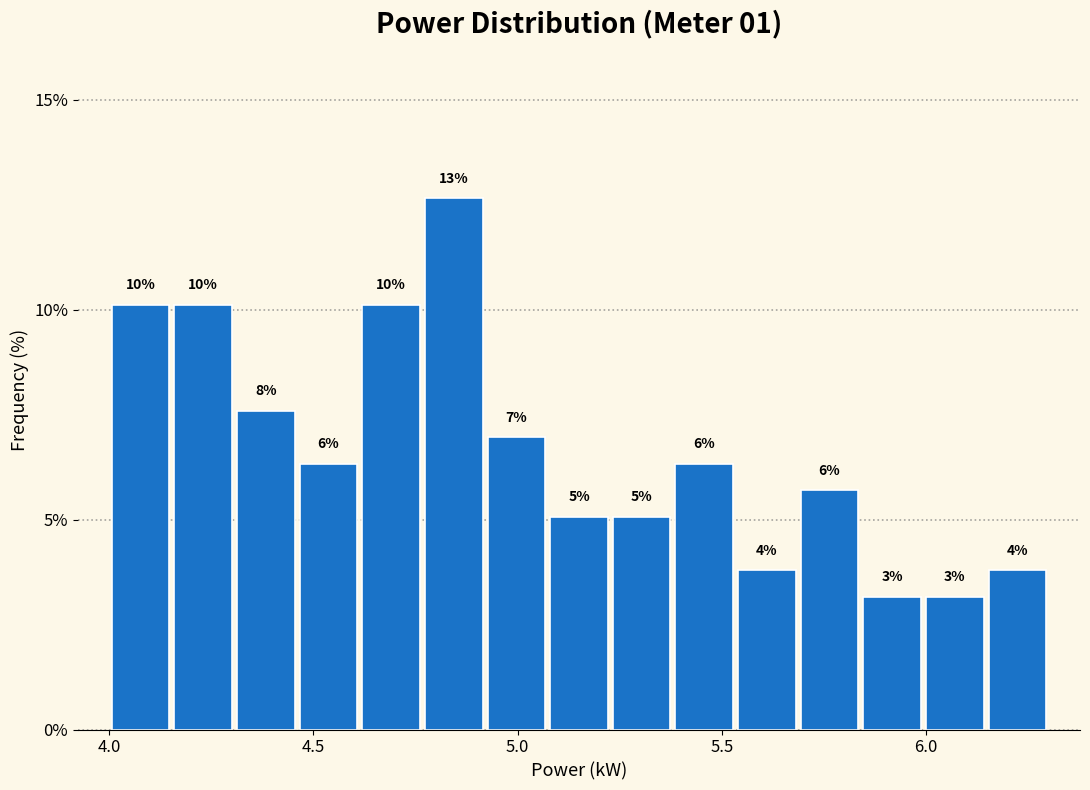

Around what value on the x-axis is the tallest bar? Give the approximate position of its centre, as read against the axis.

4.85